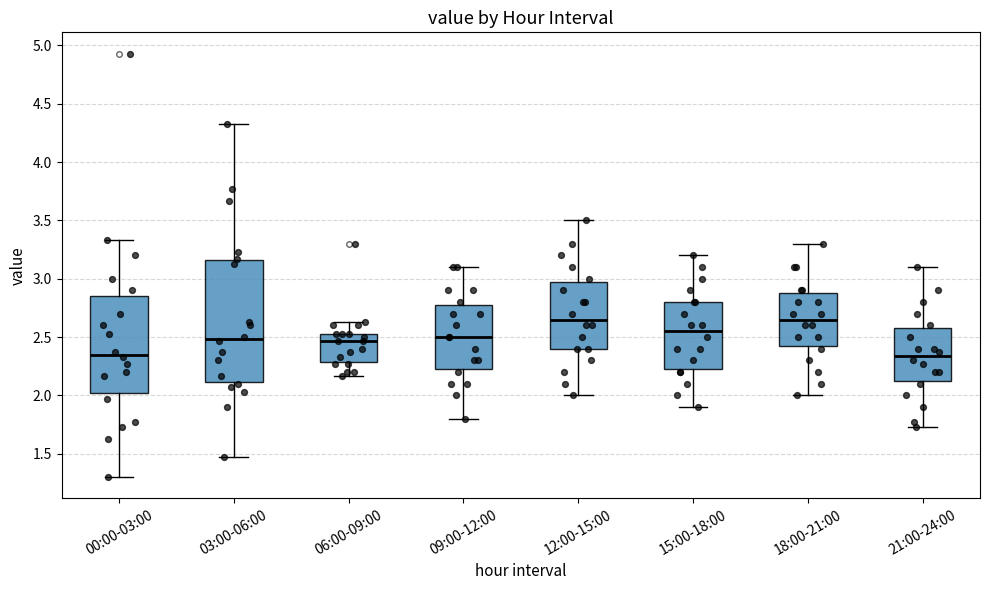

Reading left to right, read every box against the y-axis: the position of its median line, the range the box covers, and the ends of its whiskers. The values are not printed on the chart, so give them approximately, as read against the axis.

00:00-03:00: median 2.35, box 2.00 to 2.85, whiskers 1.30 to 3.35
03:00-06:00: median 2.50, box 2.10 to 3.15, whiskers 1.45 to 4.35
06:00-09:00: median 2.45, box 2.30 to 2.55, whiskers 2.15 to 2.65
09:00-12:00: median 2.50, box 2.25 to 2.80, whiskers 1.80 to 3.10
12:00-15:00: median 2.65, box 2.40 to 3.00, whiskers 2.00 to 3.50
15:00-18:00: median 2.55, box 2.25 to 2.80, whiskers 1.90 to 3.20
18:00-21:00: median 2.65, box 2.45 to 2.90, whiskers 2.00 to 3.30
21:00-24:00: median 2.35, box 2.15 to 2.60, whiskers 1.75 to 3.10